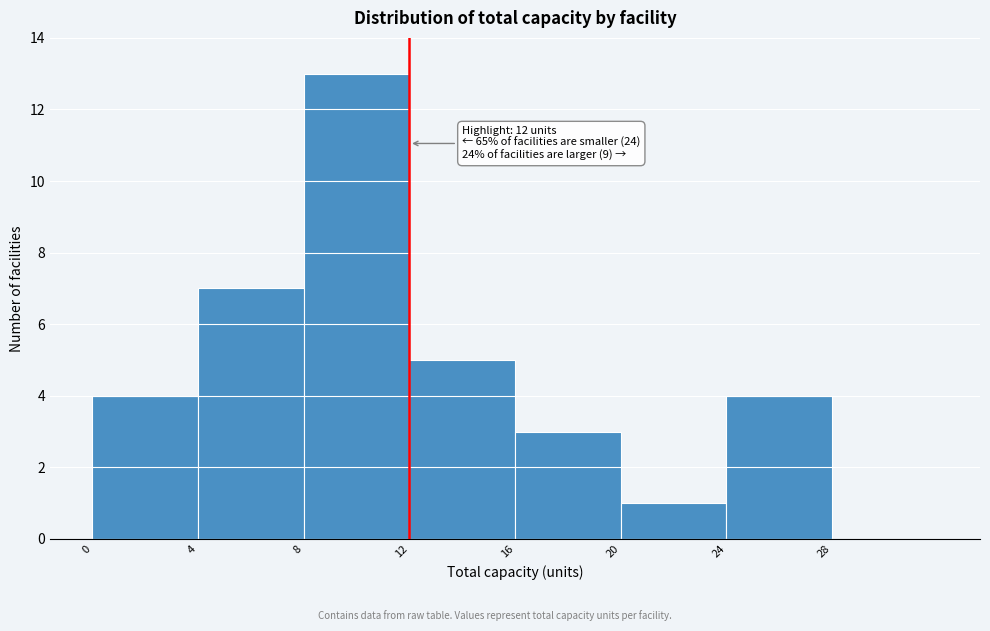

Over which range of the x-axis is the bar tallest?

8 to 12